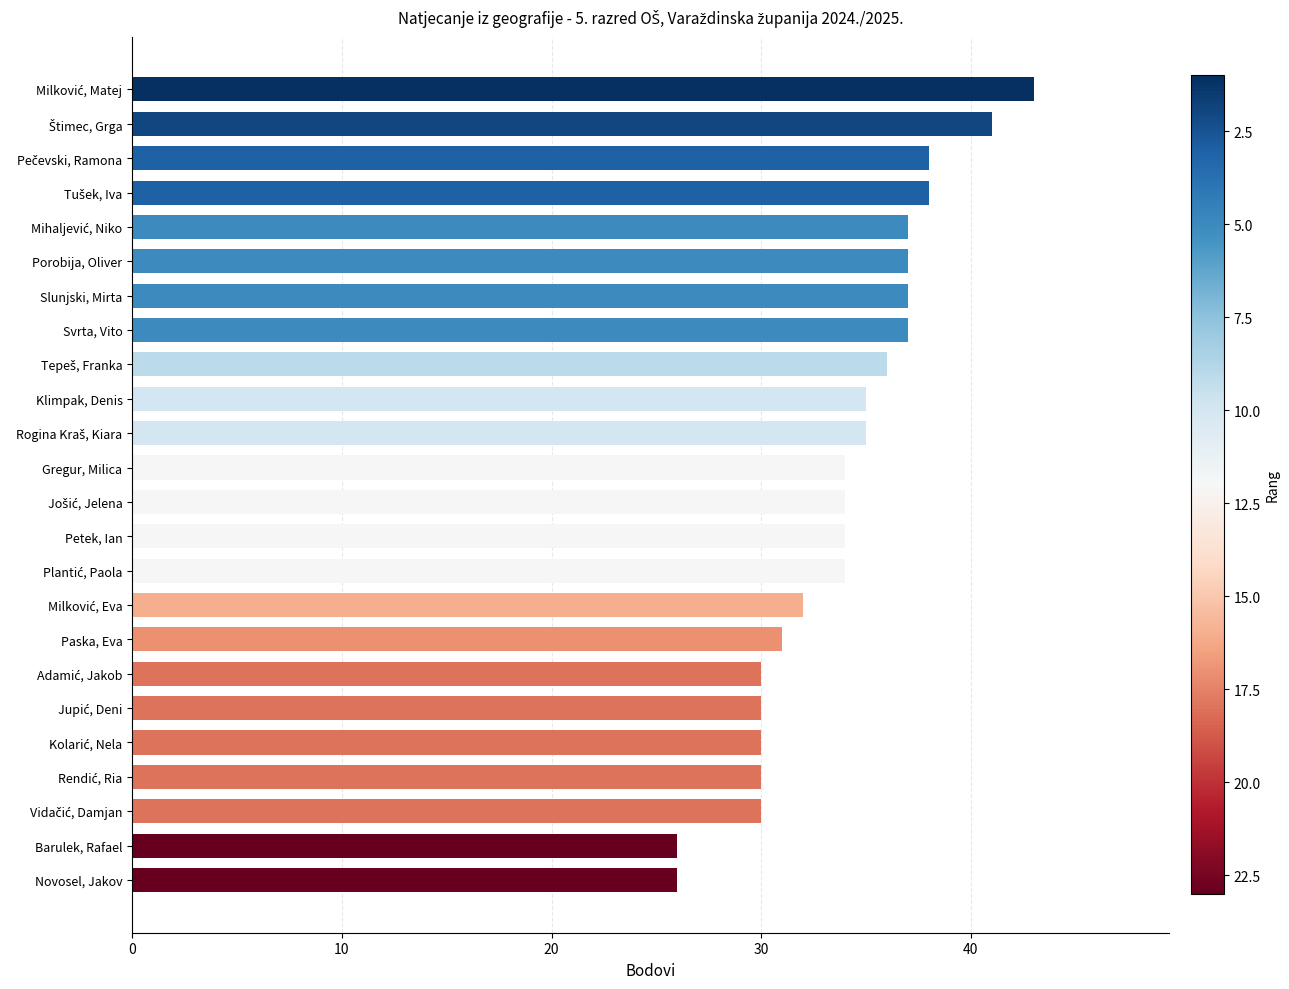

What is the value of the 4th bar from the top?

38